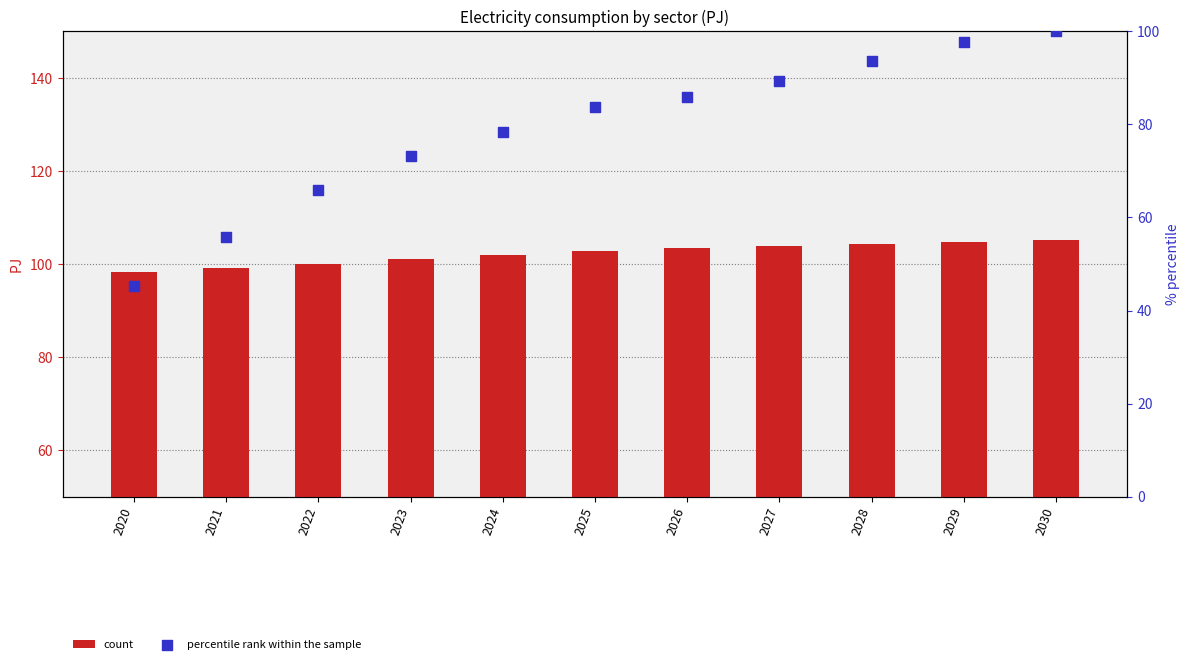

What are all the series names shown in the legend?

count, percentile rank within the sample